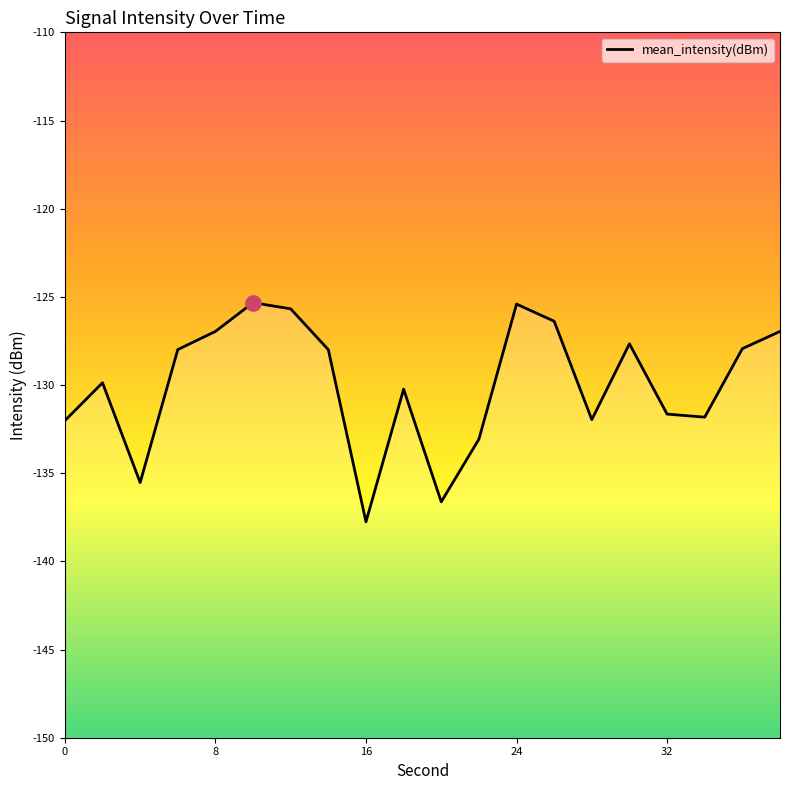

Which has a higher value, 0 or 8?

8